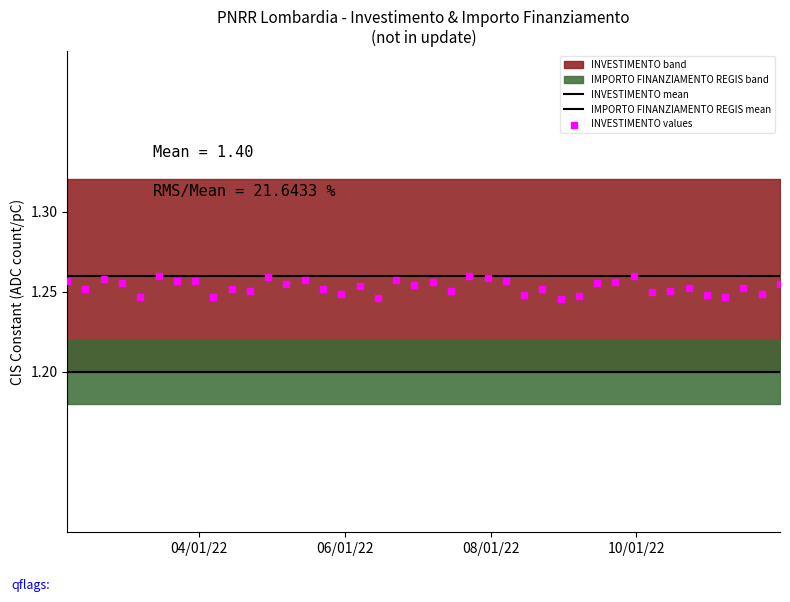

Which series reaches the minimum Y coordinate?

IMPORTO FINANZIAMENTO REGIS mean